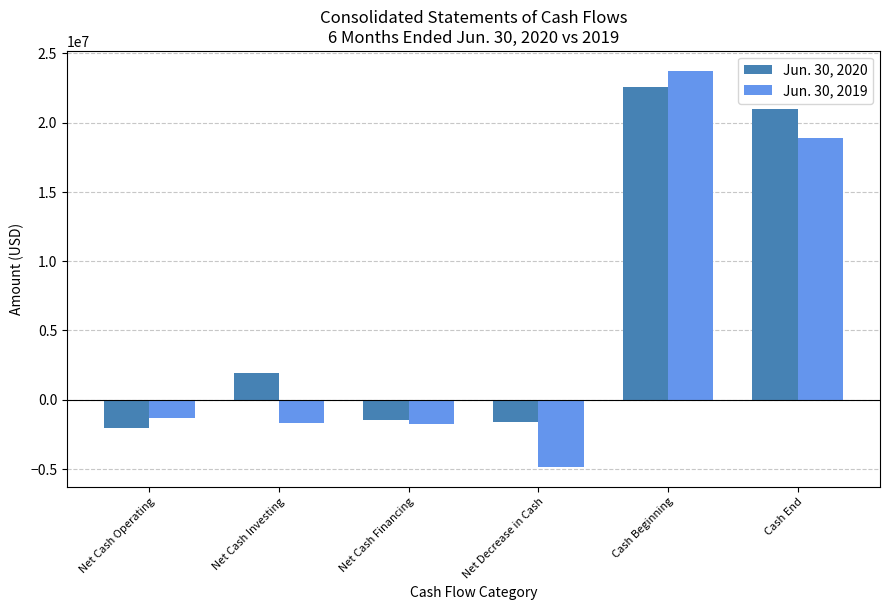

Rank the series by their average value, from highest to lowest.

Jun. 30, 2020, Jun. 30, 2019